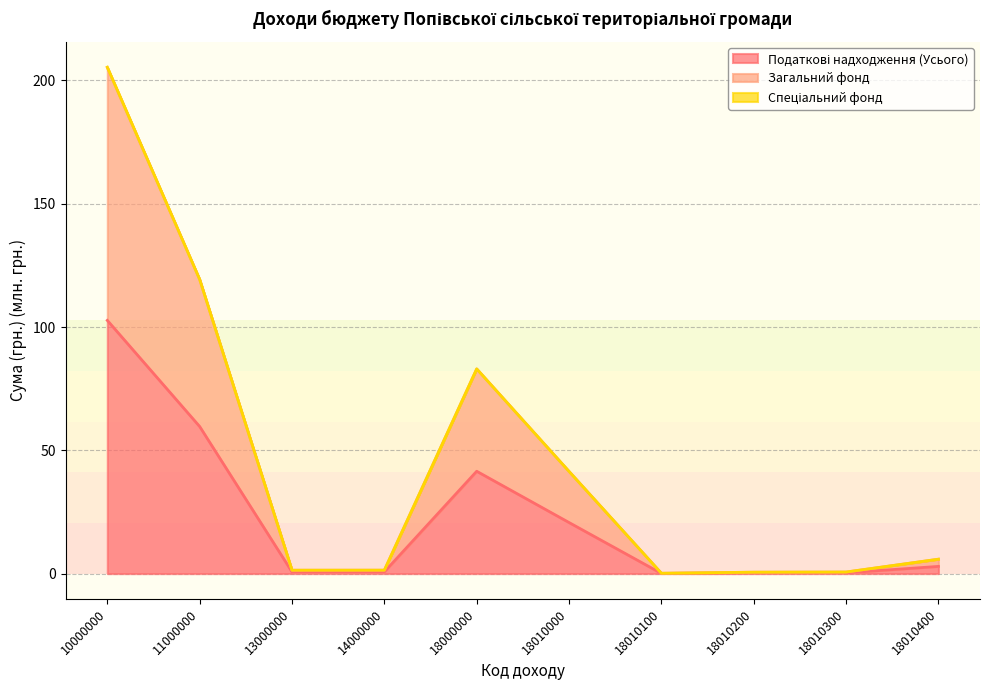

True or false: Загальний фонд has more than 2 points higher than both neighbors.

False